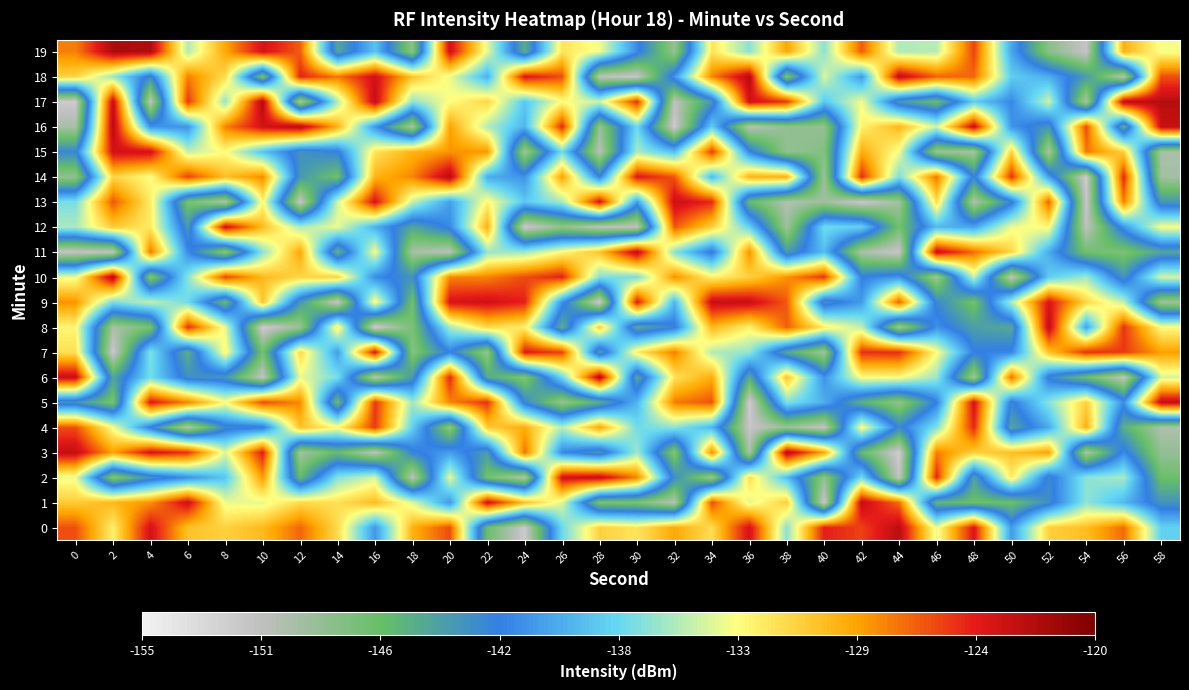

Reading left to right, extract all data points from this chart.

0: 0=-126.1	2=-132.4	4=-123.6	6=-130.2	8=-130.9	10=-129.8	12=-126.8	14=-131.4	16=-140.7	18=-129.4	20=-126.0	22=-146.4	24=-151.6	26=-137.3	28=-130.9	30=-131.9	32=-129.0	34=-131.5	36=-123.6	38=-136.4	40=-124.5	42=-125.7	44=-122.5	46=-133.7	48=-124.0	50=-140.5	52=-130.9	54=-129.9	56=-126.9	58=-137.8
1: 0=-130.6	2=-129.7	4=-128.2	6=-123.3	8=-133.7	10=-133.8	12=-131.4	14=-131.6	16=-129.9	18=-134.0	20=-140.8	22=-123.5	24=-130.0	26=-134.0	28=-147.3	30=-147.3	32=-150.3	34=-126.0	36=-134.0	38=-130.8	40=-151.4	42=-122.9	44=-127.0	46=-145.6	48=-146.5	50=-146.5	52=-142.9	54=-136.3	56=-139.0	58=-143.3
2: 0=-133.6	2=-147.8	4=-143.2	6=-141.0	8=-138.3	10=-128.4	12=-146.0	14=-136.6	16=-134.2	18=-150.6	20=-133.8	22=-146.9	24=-150.0	26=-123.5	28=-123.0	30=-127.7	32=-142.9	34=-149.1	36=-131.5	38=-138.8	40=-148.3	42=-137.1	44=-151.0	46=-124.7	48=-144.2	50=-132.1	52=-142.6	54=-136.4	56=-135.6	58=-146.5
3: 0=-122.9	2=-128.7	4=-123.8	6=-125.2	8=-134.1	10=-124.3	12=-149.3	14=-146.1	16=-150.6	18=-142.2	20=-140.3	22=-143.9	24=-127.1	26=-141.3	28=-143.6	30=-135.7	32=-147.8	34=-127.9	36=-149.8	38=-122.4	40=-128.8	42=-146.0	44=-151.8	46=-127.5	48=-130.8	50=-130.1	52=-128.9	54=-149.8	56=-141.2	58=-148.5
4: 0=-126.1	2=-133.3	4=-142.1	6=-150.1	8=-142.7	10=-142.2	12=-130.1	14=-132.9	16=-125.4	18=-137.8	20=-148.4	22=-130.6	24=-129.2	26=-135.2	28=-128.9	30=-137.2	32=-136.3	34=-139.2	36=-151.2	38=-148.8	40=-151.1	42=-132.9	44=-142.6	46=-136.7	48=-124.8	50=-144.5	52=-139.7	54=-129.3	56=-145.1	58=-149.7
5: 0=-143.3	2=-147.2	4=-124.1	6=-127.8	8=-133.0	10=-125.9	12=-127.9	14=-146.4	16=-125.2	18=-135.8	20=-127.8	22=-125.1	24=-142.5	26=-148.7	28=-145.2	30=-139.2	32=-127.5	34=-126.2	36=-151.8	38=-136.7	40=-139.5	42=-145.3	44=-148.4	46=-141.9	48=-123.7	50=-142.3	52=-136.4	54=-130.9	56=-141.1	58=-122.8
6: 0=-123.1	2=-144.4	4=-137.1	6=-143.0	8=-143.5	10=-150.9	12=-133.7	14=-136.9	16=-150.5	18=-143.6	20=-124.8	22=-144.8	24=-147.7	26=-137.3	28=-122.4	30=-144.7	32=-131.8	34=-129.2	36=-144.9	38=-130.2	40=-141.0	42=-133.0	44=-133.0	46=-135.9	48=-149.3	50=-126.9	52=-142.4	54=-146.4	56=-150.8	58=-134.3
7: 0=-131.7	2=-151.5	4=-136.6	6=-145.2	8=-132.6	10=-146.8	12=-131.3	14=-140.4	16=-123.9	18=-147.9	20=-141.8	22=-148.6	24=-124.3	26=-125.7	28=-144.3	30=-132.2	32=-127.5	34=-135.3	36=-136.1	38=-144.7	40=-149.2	42=-125.1	44=-125.0	46=-133.0	48=-141.8	50=-141.5	52=-130.2	54=-125.1	56=-125.4	58=-128.6
8: 0=-132.7	2=-149.5	4=-147.2	6=-125.0	8=-133.8	10=-151.7	12=-149.0	14=-132.1	16=-151.8	18=-147.2	20=-135.5	22=-131.2	24=-132.4	26=-145.3	28=-130.6	30=-144.9	32=-142.2	34=-129.6	36=-132.5	38=-126.5	40=-132.3	42=-135.0	44=-149.2	46=-141.0	48=-144.0	50=-144.7	52=-122.8	54=-140.2	56=-125.2	58=-133.1
9: 0=-128.2	2=-136.9	4=-134.7	6=-137.2	8=-146.1	10=-130.3	12=-143.6	14=-151.3	16=-132.6	18=-146.7	20=-123.8	22=-123.4	24=-124.6	26=-140.9	28=-151.5	30=-124.2	32=-139.2	34=-123.0	36=-123.1	38=-126.4	40=-143.2	42=-140.4	44=-126.5	46=-142.5	48=-146.9	50=-135.3	52=-123.9	54=-131.1	56=-134.9	58=-149.1
10: 0=-133.5	2=-122.3	4=-147.8	6=-136.5	8=-125.7	10=-129.8	12=-131.1	14=-130.9	16=-141.2	18=-143.2	20=-127.7	22=-127.7	24=-126.0	26=-124.6	28=-136.7	30=-137.0	32=-128.1	34=-132.5	36=-130.9	38=-128.1	40=-125.3	42=-141.9	44=-140.7	46=-149.2	48=-134.7	50=-150.9	52=-138.0	54=-135.7	56=-143.4	58=-134.3
11: 0=-151.1	2=-150.9	4=-127.3	6=-141.2	8=-148.2	10=-136.3	12=-128.9	14=-145.5	16=-133.3	18=-149.4	20=-150.4	22=-136.1	24=-135.8	26=-132.9	28=-130.2	30=-122.7	32=-136.5	34=-142.3	36=-128.1	38=-143.9	40=-138.8	42=-149.6	44=-151.2	46=-123.1	48=-126.9	50=-131.1	52=-139.7	54=-146.8	56=-147.3	58=-144.5
12: 0=-135.5	2=-130.6	4=-132.2	6=-143.6	8=-123.4	10=-129.9	12=-135.4	14=-133.6	16=-139.4	18=-144.6	20=-141.3	22=-129.3	24=-151.6	26=-148.5	28=-150.6	30=-150.8	32=-126.3	34=-130.9	36=-137.8	38=-149.1	40=-137.3	42=-137.8	44=-146.8	46=-139.0	48=-140.0	50=-133.5	52=-132.9	54=-150.6	56=-140.8	58=-133.2
13: 0=-136.9	2=-126.3	4=-132.2	6=-147.1	8=-149.9	10=-132.7	12=-151.2	14=-134.4	16=-123.8	18=-134.7	20=-140.4	22=-132.7	24=-138.3	26=-135.6	28=-123.8	30=-140.4	32=-123.2	34=-124.8	36=-146.1	38=-149.9	40=-149.0	42=-151.5	44=-149.2	46=-131.5	48=-149.9	50=-142.4	52=-126.7	54=-151.3	56=-127.6	58=-143.5
14: 0=-148.5	2=-131.1	4=-133.1	6=-125.7	8=-129.9	10=-127.9	12=-143.5	14=-146.7	16=-129.5	18=-127.8	20=-122.3	22=-139.6	24=-140.8	26=-128.7	28=-141.8	30=-124.1	32=-126.2	34=-139.1	36=-129.5	38=-129.4	40=-148.9	42=-124.9	44=-136.8	46=-127.2	48=-142.4	50=-125.1	52=-140.3	54=-151.7	56=-124.8	58=-149.3
15: 0=-142.4	2=-123.5	4=-123.5	6=-134.8	8=-133.0	10=-138.5	12=-143.2	14=-142.1	16=-131.8	18=-129.4	20=-128.3	22=-128.3	24=-149.3	26=-137.2	28=-150.3	30=-135.5	32=-138.8	34=-125.4	36=-141.5	38=-148.5	40=-147.7	42=-129.2	44=-133.5	46=-149.0	48=-149.5	50=-131.0	52=-149.8	54=-127.3	56=-130.8	58=-149.6
16: 0=-149.5	2=-122.4	4=-140.8	6=-140.9	8=-127.6	10=-123.6	12=-122.4	14=-129.4	16=-140.7	18=-149.5	20=-128.7	22=-135.2	24=-139.3	26=-124.8	28=-148.7	30=-137.2	32=-151.7	34=-137.9	36=-150.3	38=-148.4	40=-148.5	42=-132.5	44=-129.6	46=-134.5	48=-123.1	50=-140.8	52=-143.4	54=-125.9	56=-145.3	58=-123.1
17: 0=-151.6	2=-122.9	4=-150.7	6=-125.3	8=-136.2	10=-122.2	12=-149.8	14=-135.4	16=-122.9	18=-136.3	20=-133.1	22=-131.1	24=-138.4	26=-133.2	28=-134.5	30=-125.0	32=-150.6	34=-143.6	36=-123.5	38=-125.3	40=-138.3	42=-133.4	44=-143.7	46=-146.4	48=-138.1	50=-141.4	52=-134.5	54=-149.7	56=-122.8	58=-122.4
18: 0=-131.1	2=-135.9	4=-142.7	6=-127.6	8=-131.5	10=-147.1	12=-124.7	14=-127.3	16=-123.5	18=-130.2	20=-133.6	22=-139.5	24=-124.0	26=-126.0	28=-150.6	30=-151.2	32=-140.7	34=-127.7	36=-122.4	38=-147.5	40=-134.2	42=-140.6	44=-122.9	46=-126.7	48=-126.9	50=-137.9	52=-139.6	54=-143.8	56=-150.3	58=-126.1
19: 0=-127.6	2=-122.0	4=-122.1	6=-135.3	8=-128.9	10=-123.7	12=-126.5	14=-144.6	16=-138.5	18=-148.1	20=-123.4	22=-133.8	24=-145.1	26=-131.8	28=-133.5	30=-141.3	32=-148.6	34=-131.9	36=-136.4	38=-128.8	40=-136.4	42=-126.4	44=-135.4	46=-135.2	48=-125.7	50=-139.9	52=-148.0	54=-151.1	56=-129.3	58=-133.4